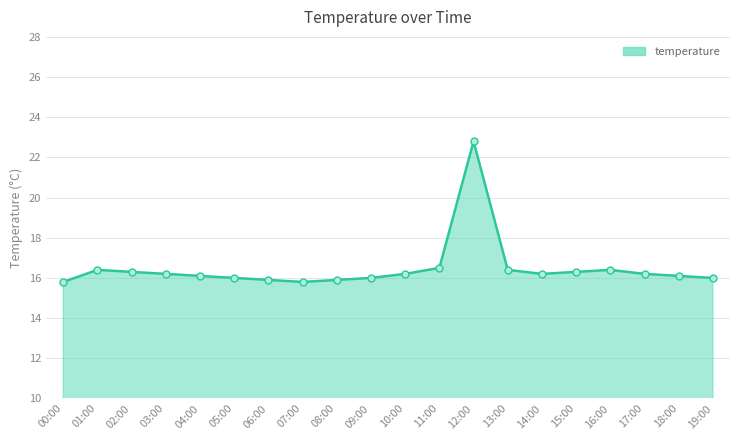

Between 19:00 and 07:00, which is larger?

19:00